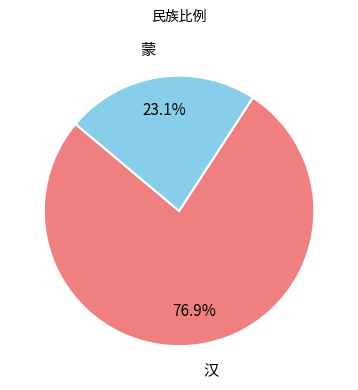

To the nearest percent, what is the difference between the largest and smallest slice percentages?

54%